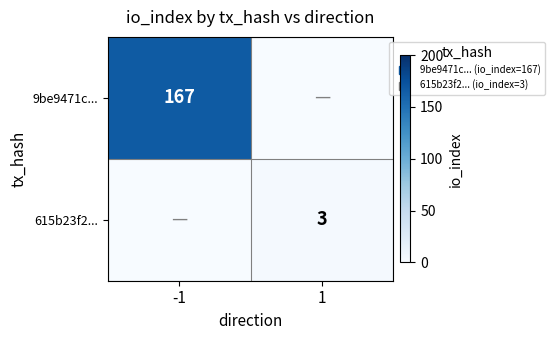

What is the difference between the 615b23f2... values at 1 and -1?

3